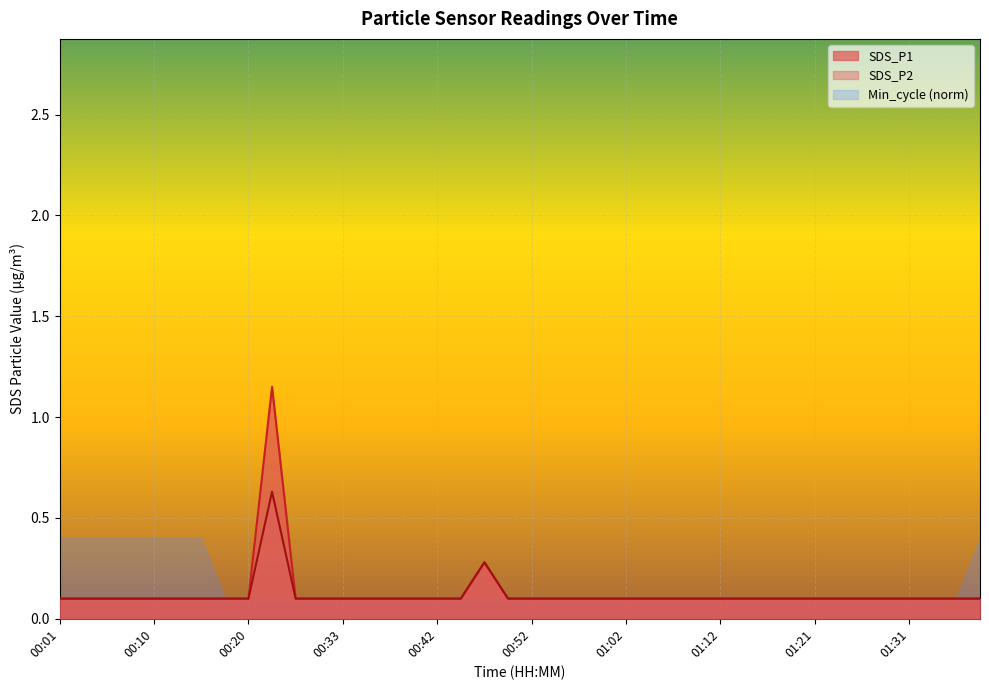

What is the approximate value of SDS_P1 at 00:42?

0.1